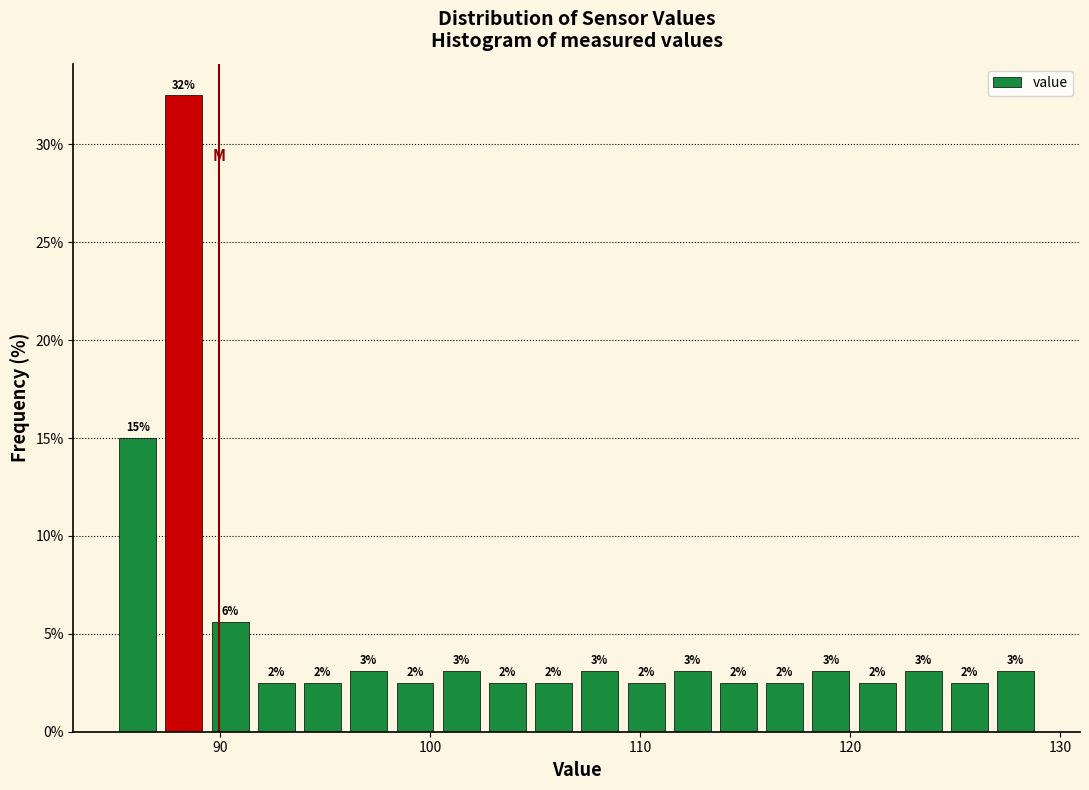

Read against the x-axis, roughly where is the centre of the tallest bar?

88